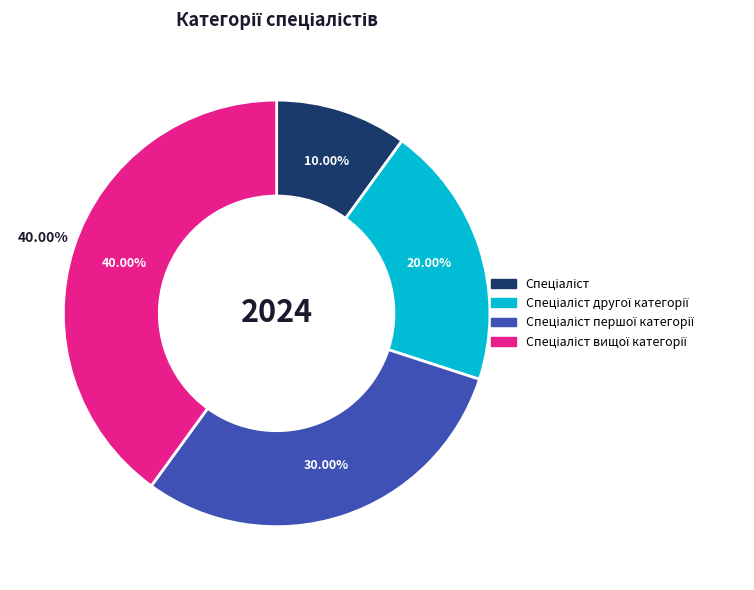

Rank the categories by value from highest to lowest.

Спеціаліст вищої категорії, Спеціаліст першої категорії, Спеціаліст другої категорії, Спеціаліст